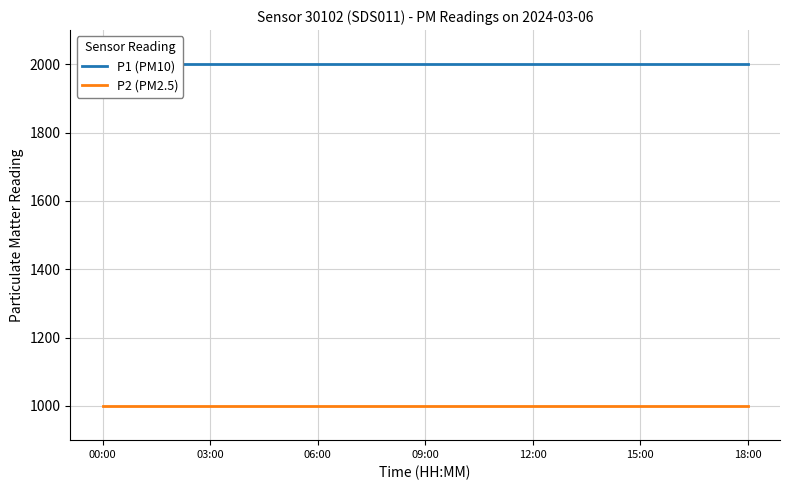

Count the number of categories in the chart.

19